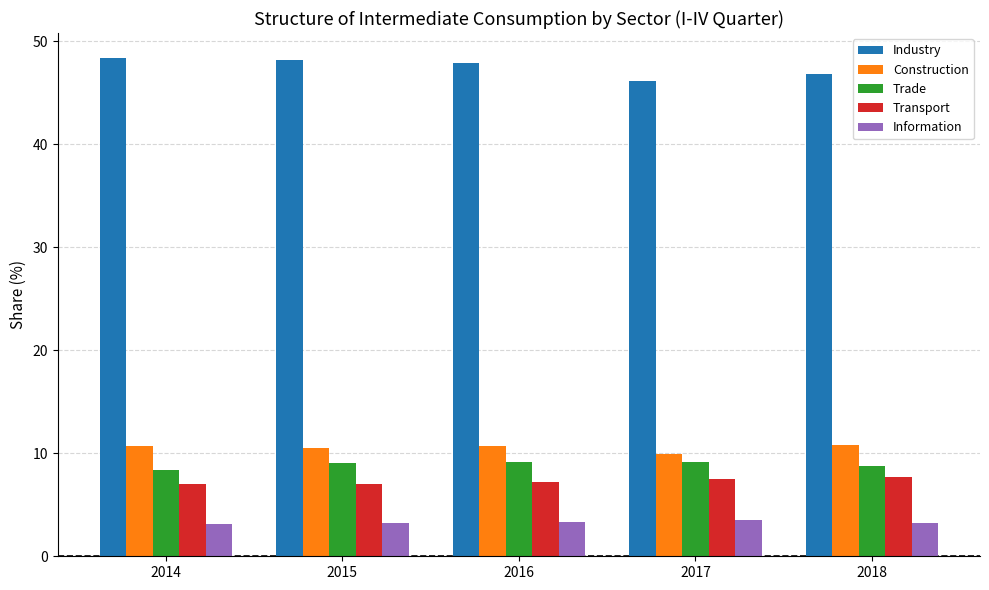

What is the value of the Information bar at the 1st from the left?

3.1